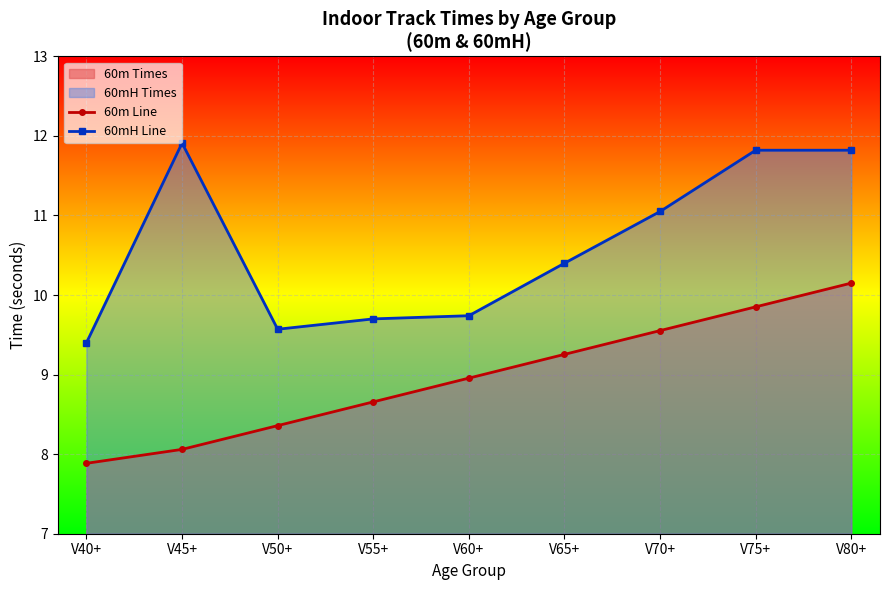

Which series has the largest range (max minus min)?

60mH Line